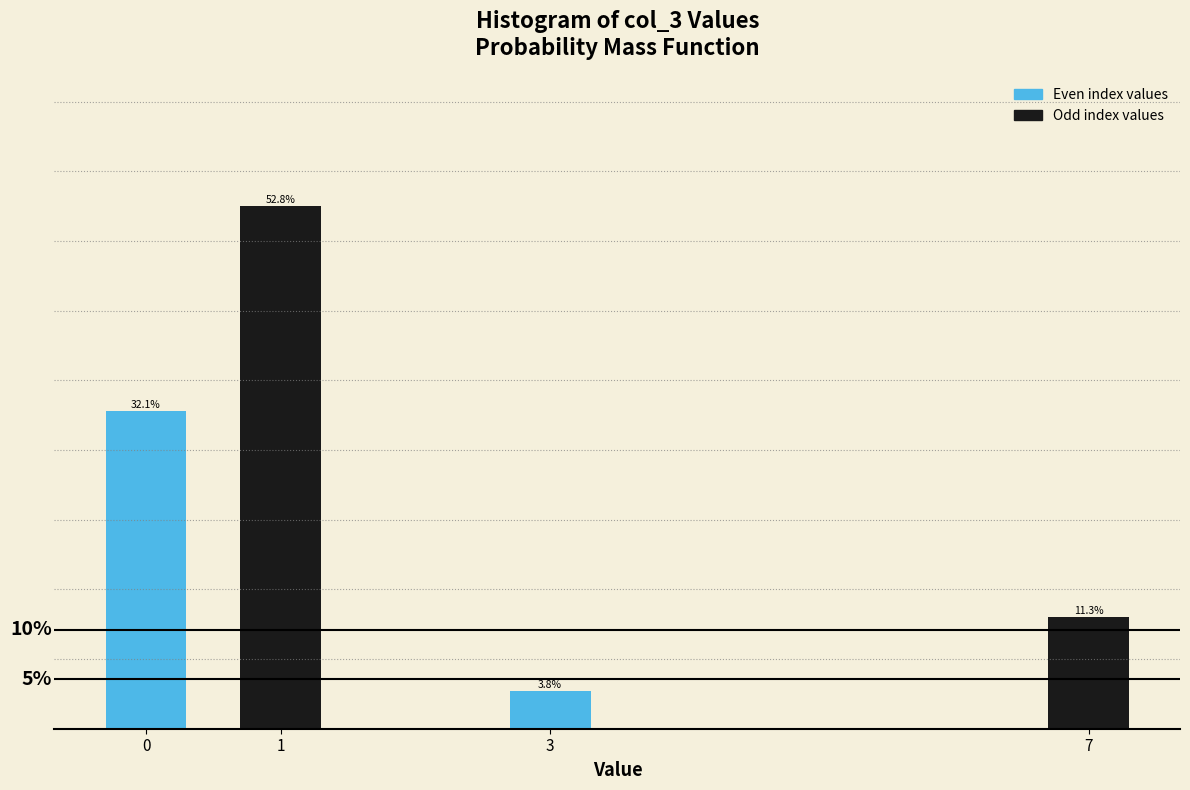

List the labels in order of value, smallest first.

3, 7, 0, 1